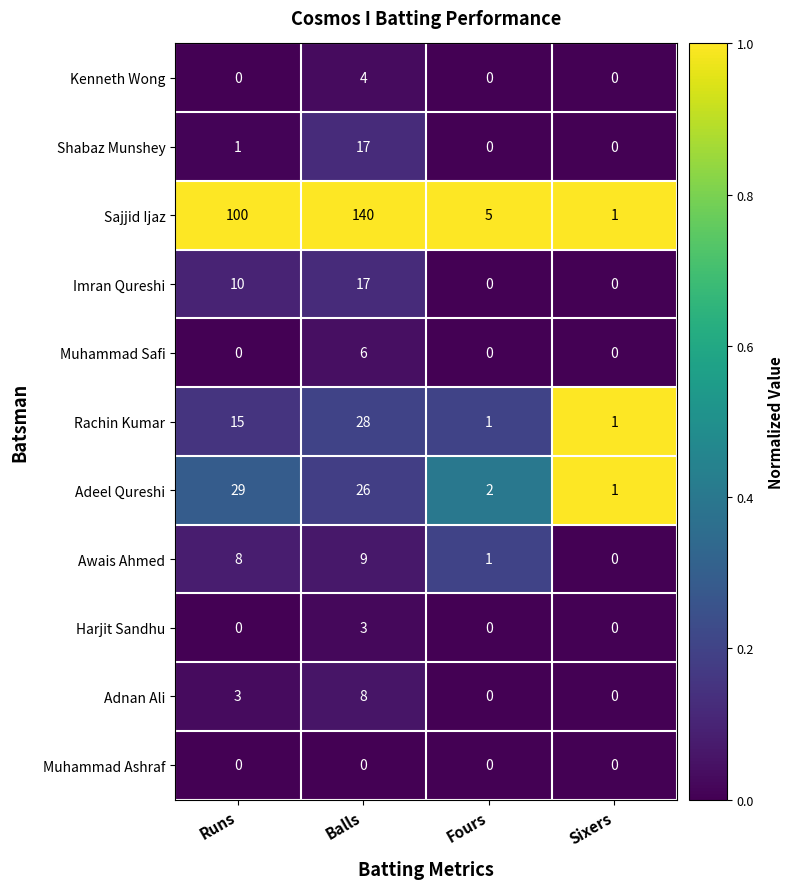

What is the spread (max minus min) of values at Runs?

100